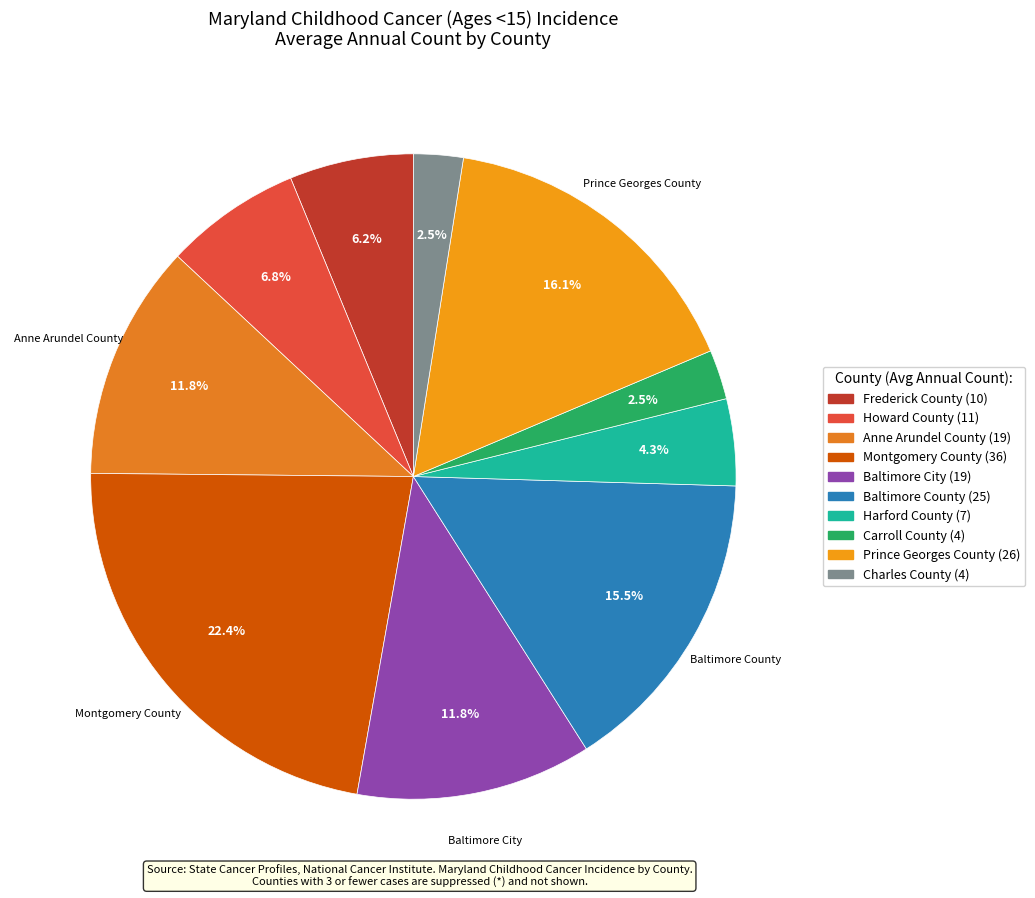

What is the change in value from Montgomery County to Harford County?

-29